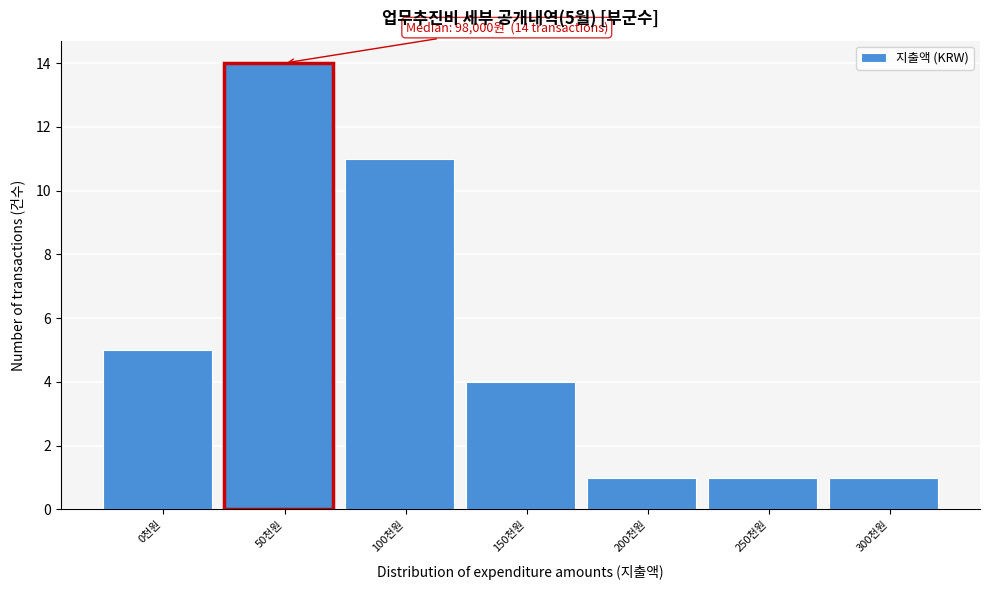

Reading left to right, what are all the values shown in this chart?

5	14	11	4	1	1	1